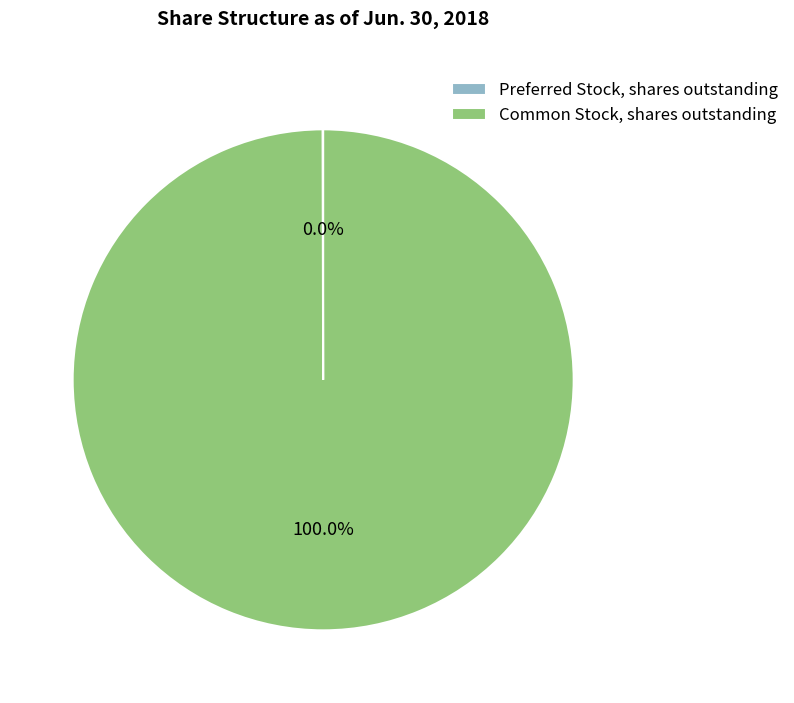

Which category accounts for the majority?

Common Stock, shares outstanding